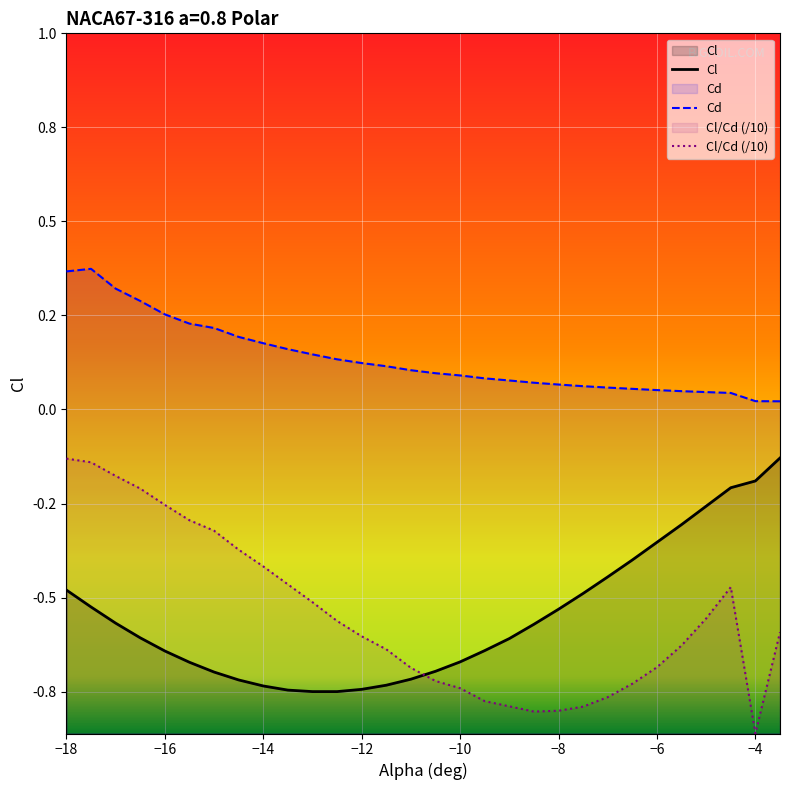

At which category is the sum across all series the highest?

−18